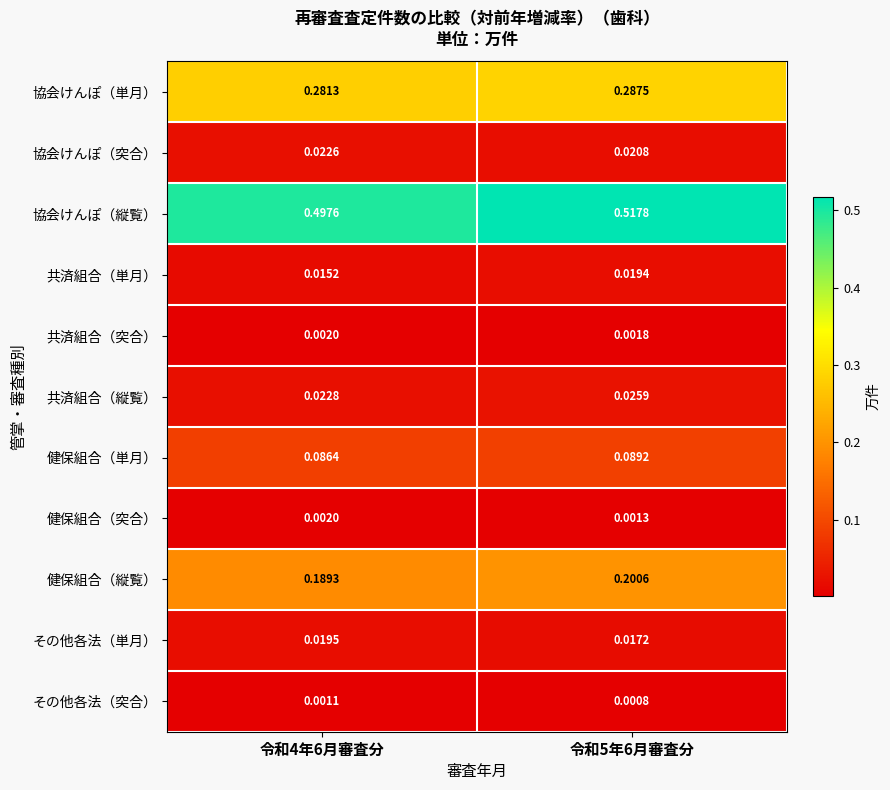

Between 令和4年6月審査分 and 令和5年6月審査分, which series saw the biggest shift?

協会けんぽ（縦覧）